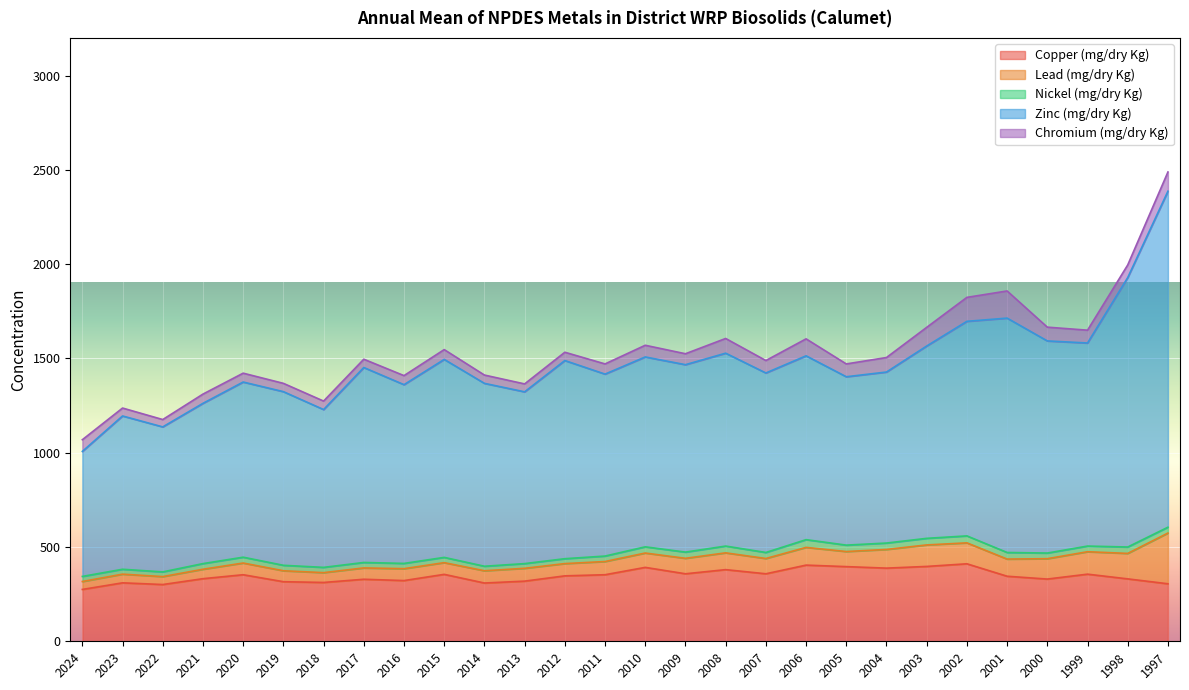

List the labels in order of Copper (mg/dry Kg) value, largest first.

2002, 2006, 2003, 2005, 2010, 2004, 2008, 2009, 2007, 1999, 2015, 2020, 2011, 2012, 2001, 2021, 1998, 2000, 2017, 2016, 2013, 2019, 2018, 2023, 2014, 1997, 2022, 2024